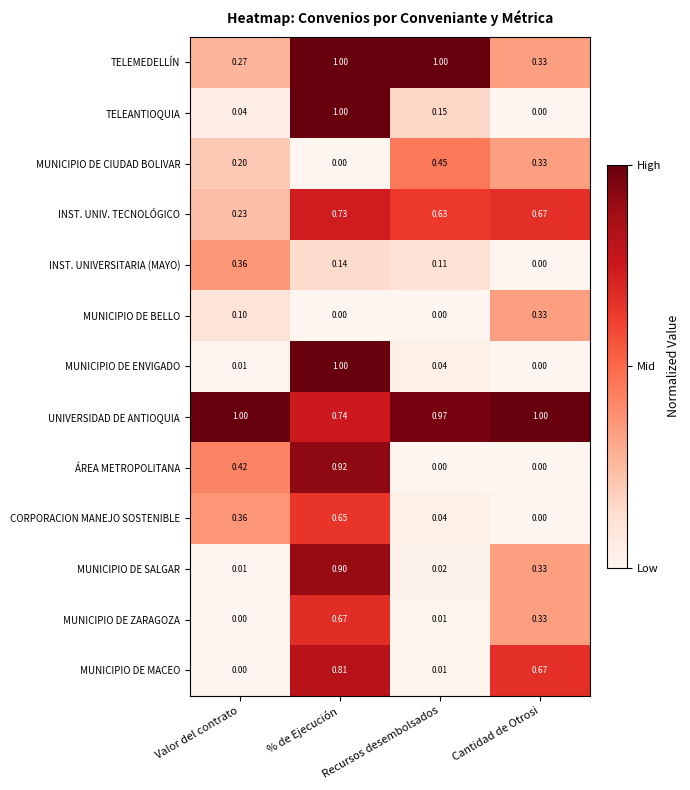

At which category is the sum across all series the highest?

% de Ejecución